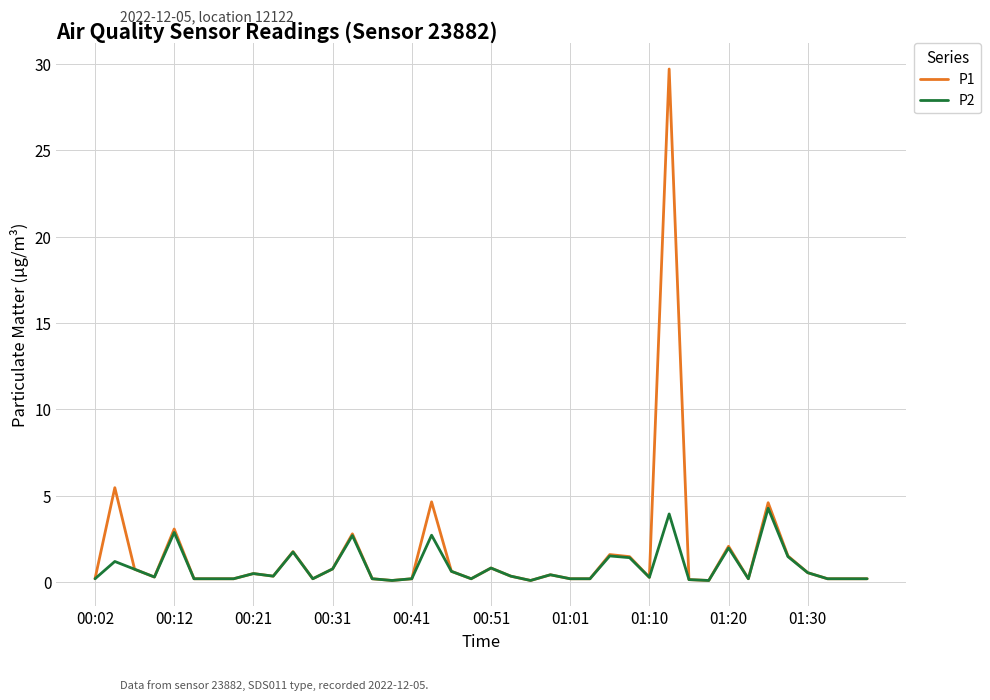

Which series has the largest range (max minus min)?

P1